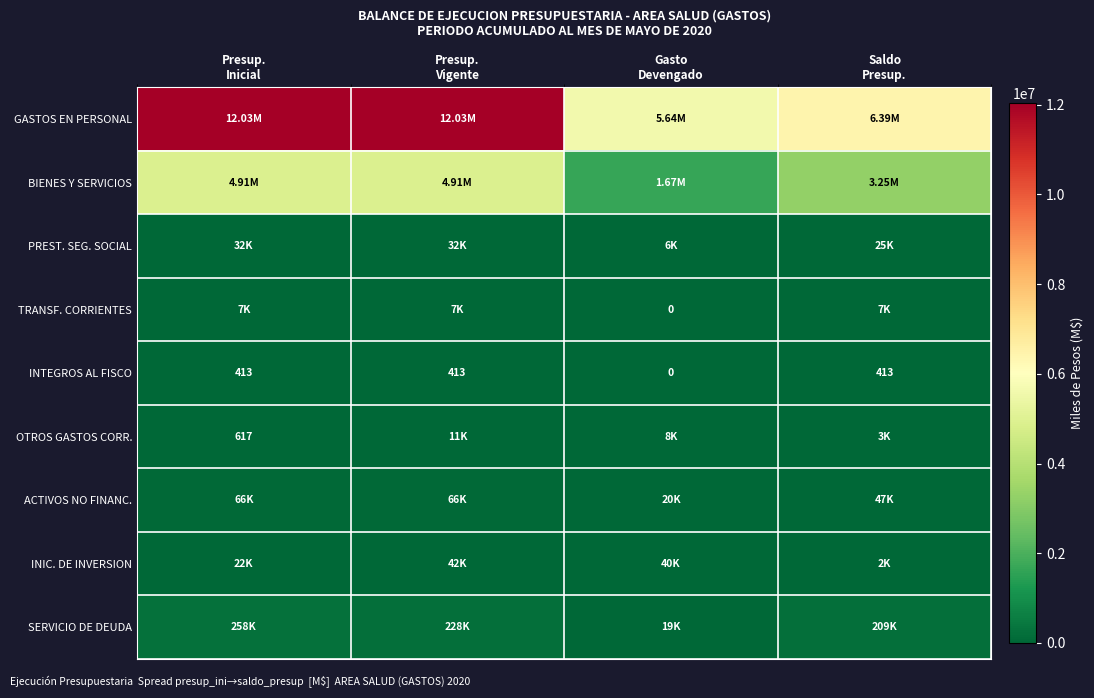

The value of OTROS GASTOS CORR. at Gasto Devengado is 12814. True or false?

False